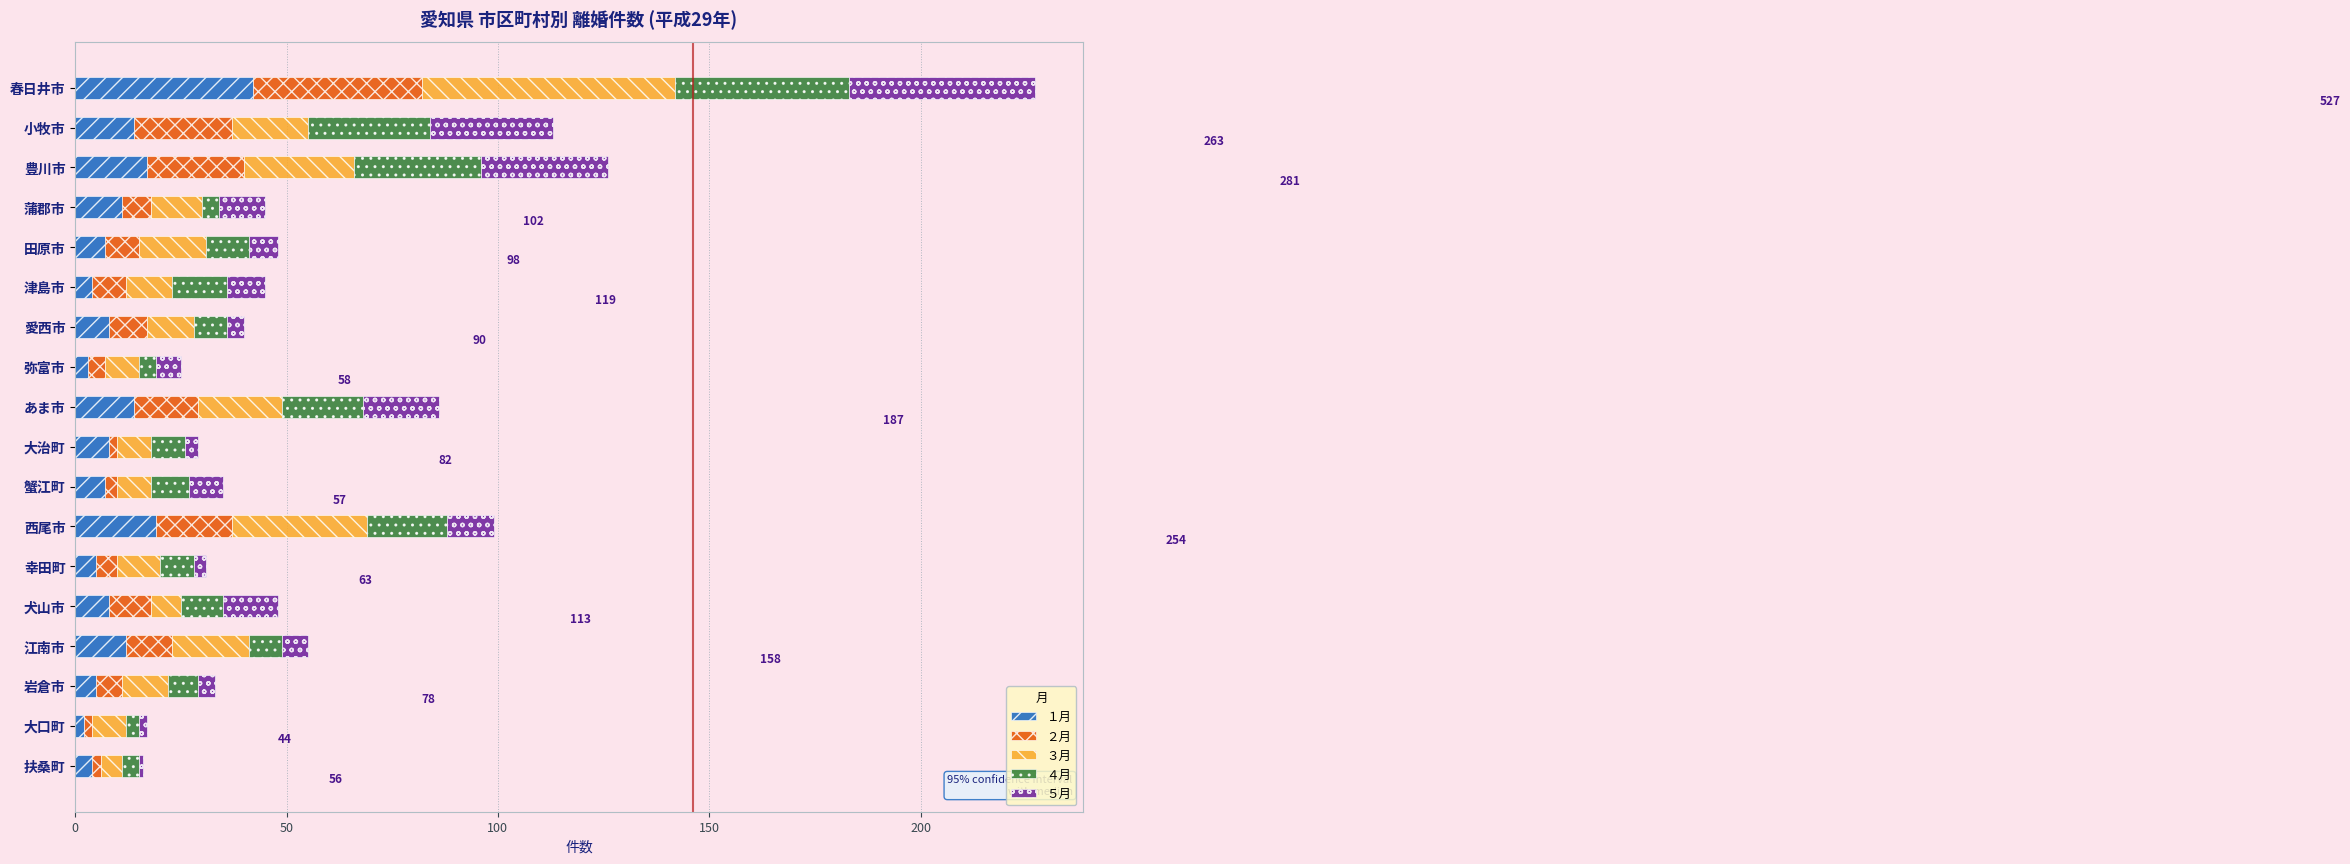

At which category is the sum across all series the highest?

春日井市